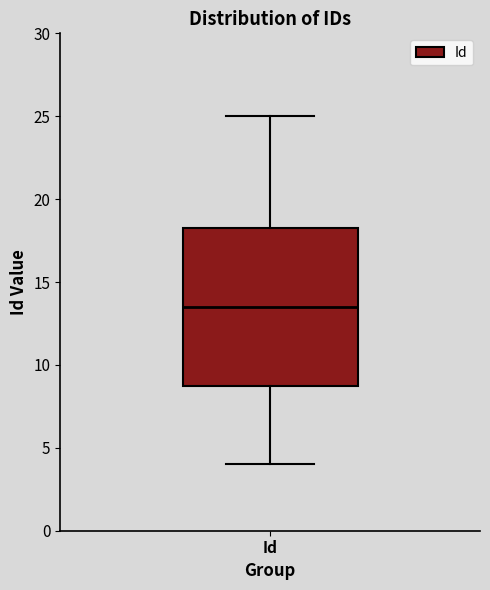

Read this box plot against the y-axis: the position of the median line, the range covered by the box, and the ends of both whiskers. The values are not printed on the chart, so give them approximately, as read against the axis.

median 13.5, box 9.0 to 18.5, whiskers 4.0 to 25.0